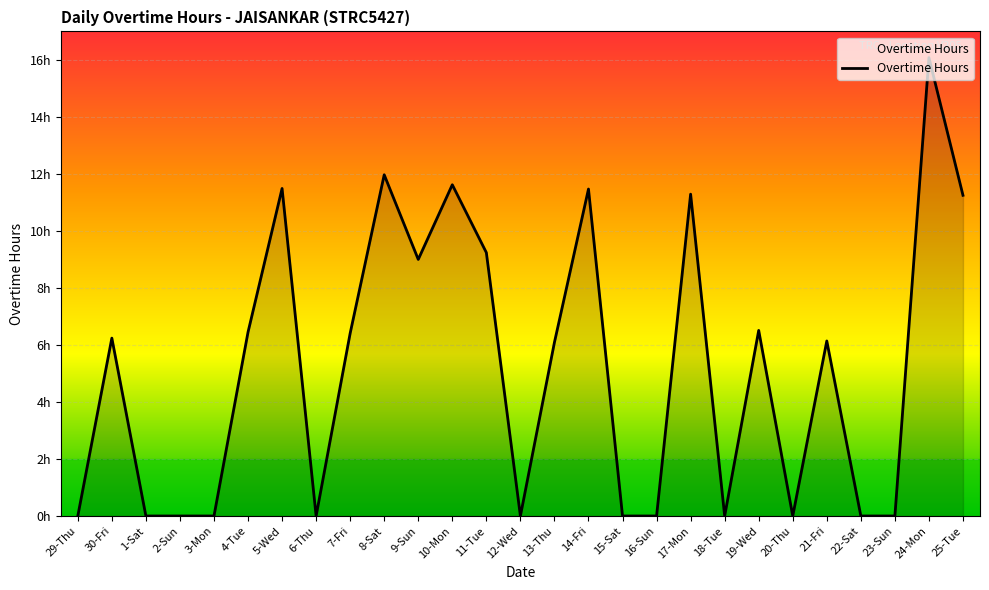

Does the chart have visible grid lines?

Yes